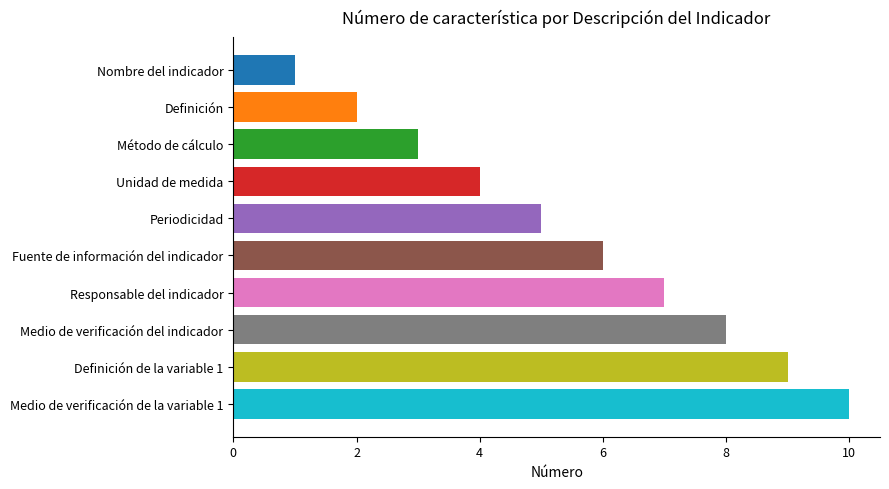

Count the number of data series in this chart.

1